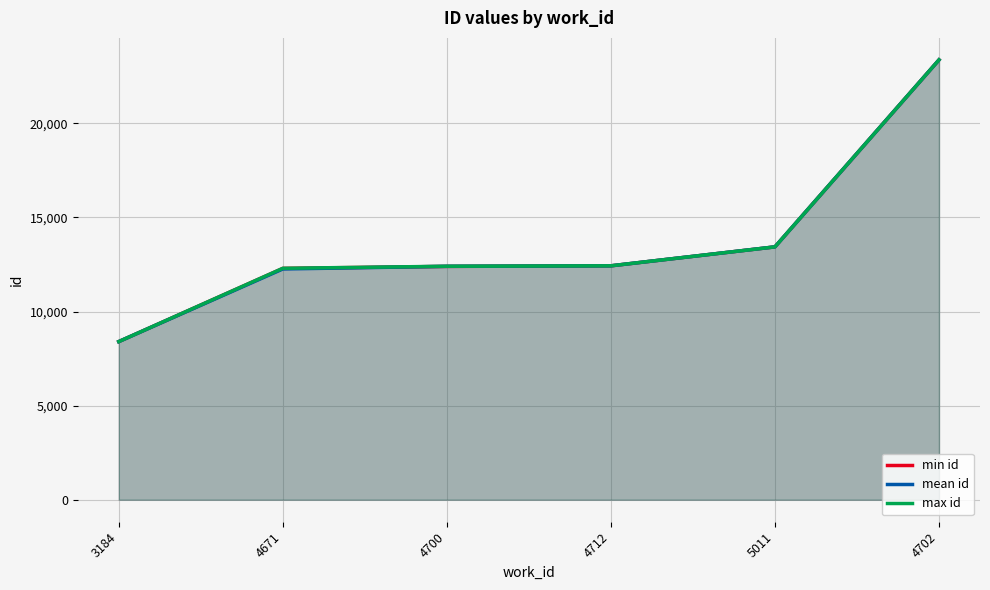

Which has a higher value, 4702 or 5011?

4702